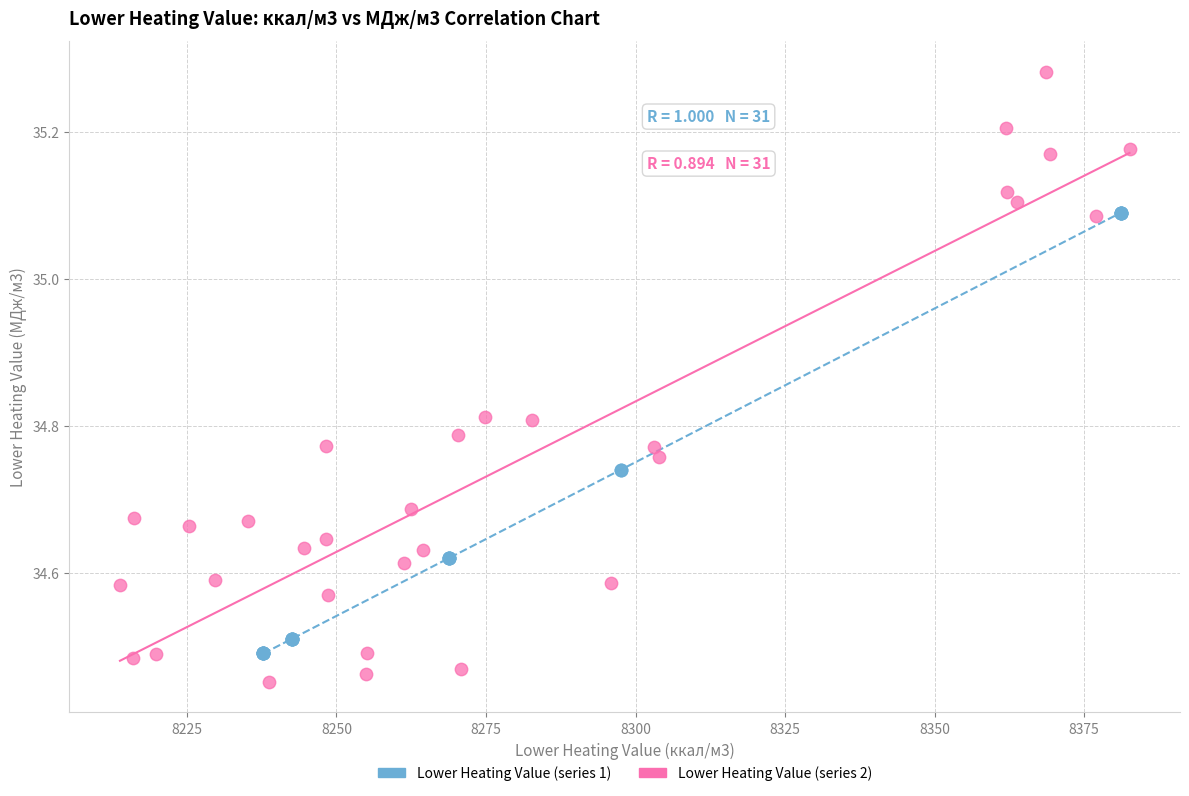

Which series has the widest spread of Y values?

Lower Heating Value (series 2)